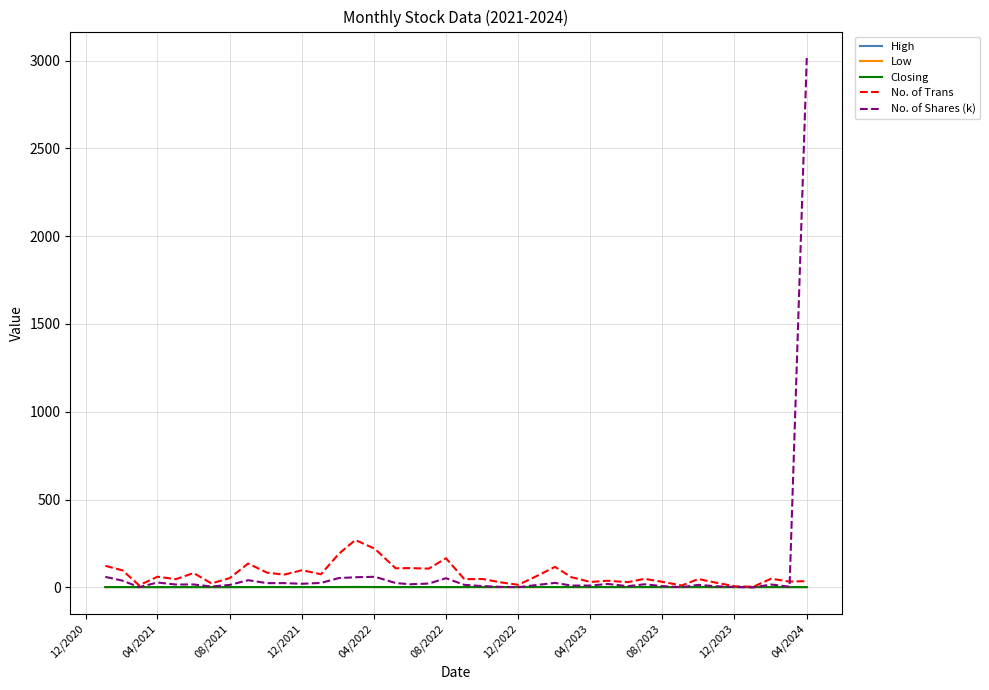

What is the greatest value displayed?

3014.3